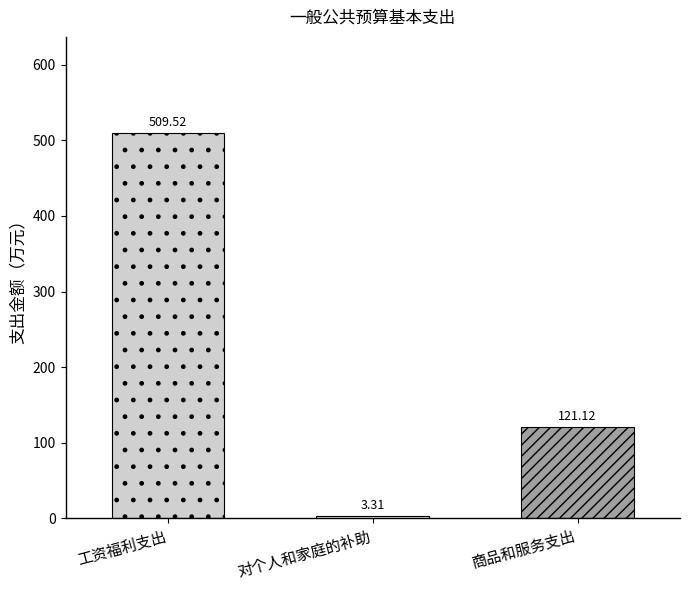

Reading left to right, what are all the values shown in this chart?

509.5	3.3	121.1